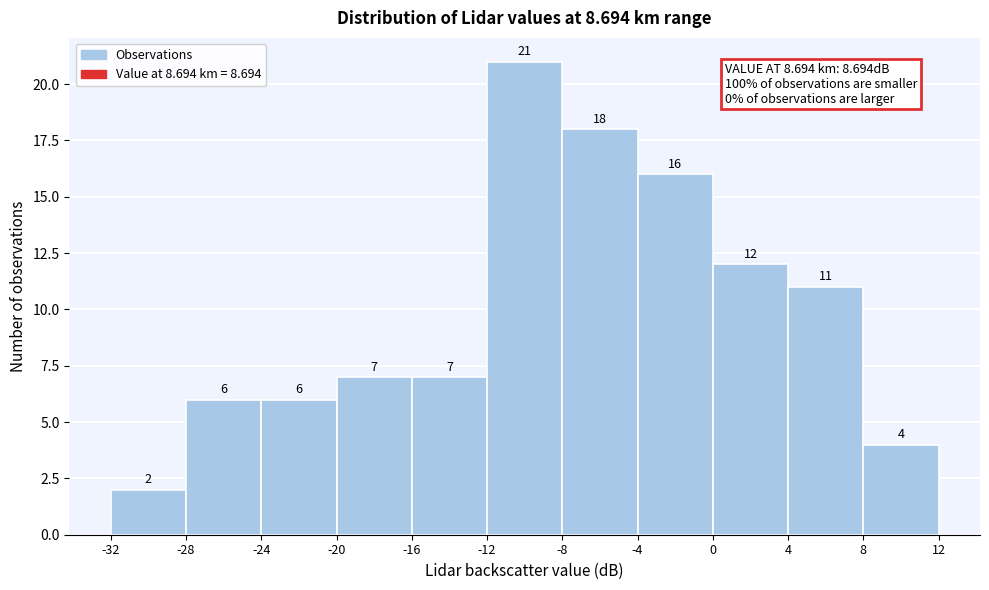

How tall is the bar that spans 8 to 12 on the x-axis?

4